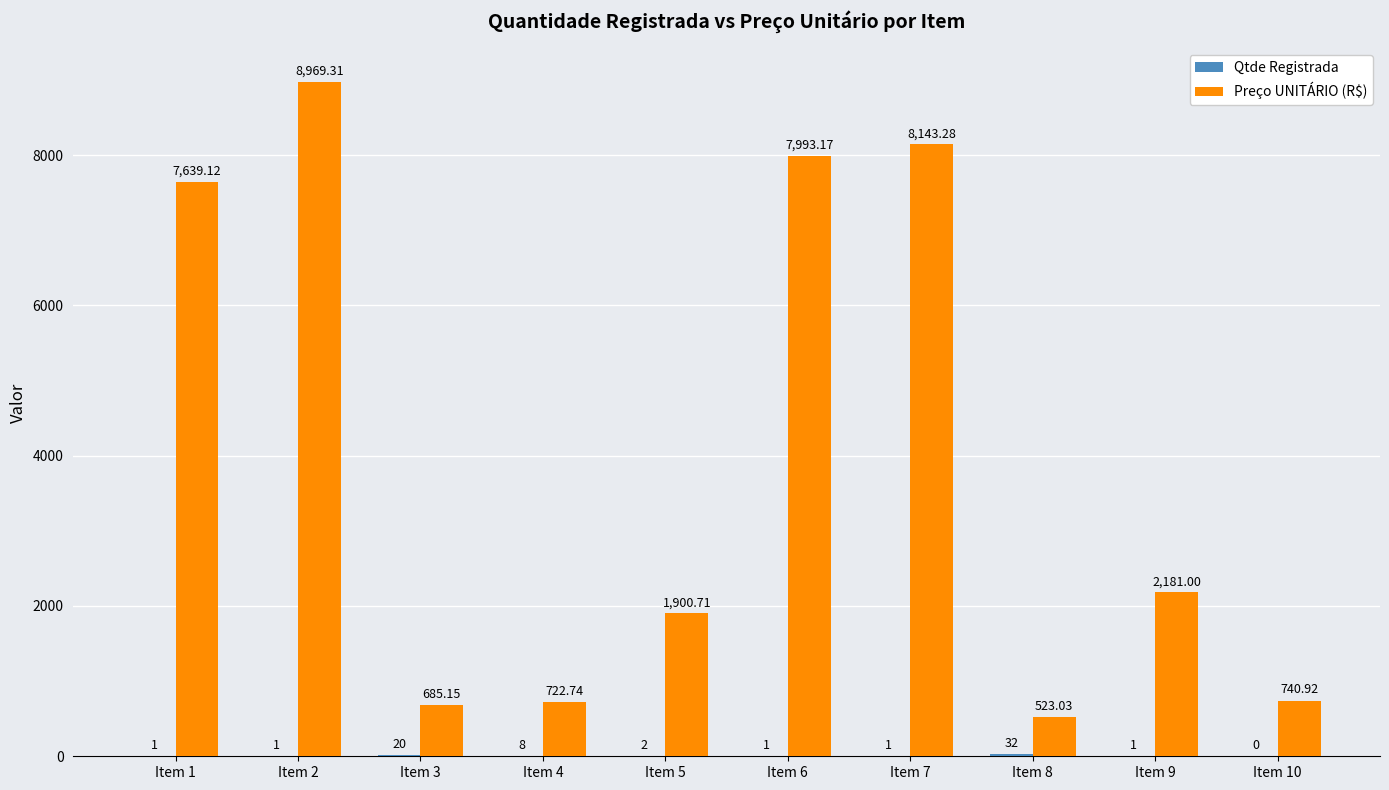

Between Item 6 and Item 7, which series saw the biggest shift?

Preço UNITÁRIO (R$)